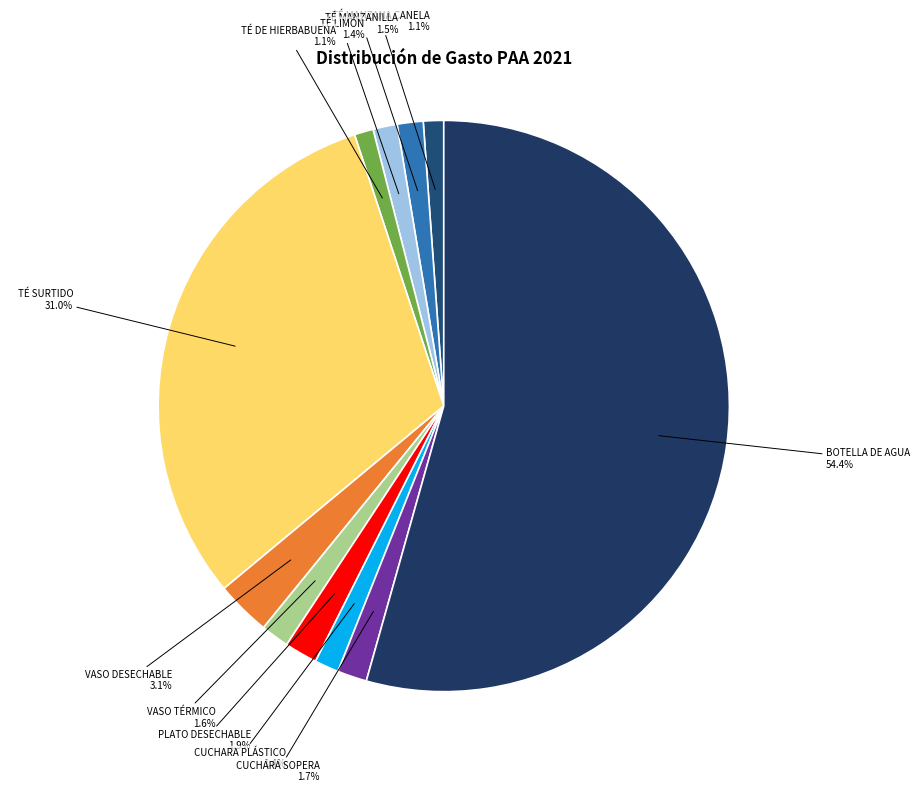

Does any single category account for the majority?

Yes